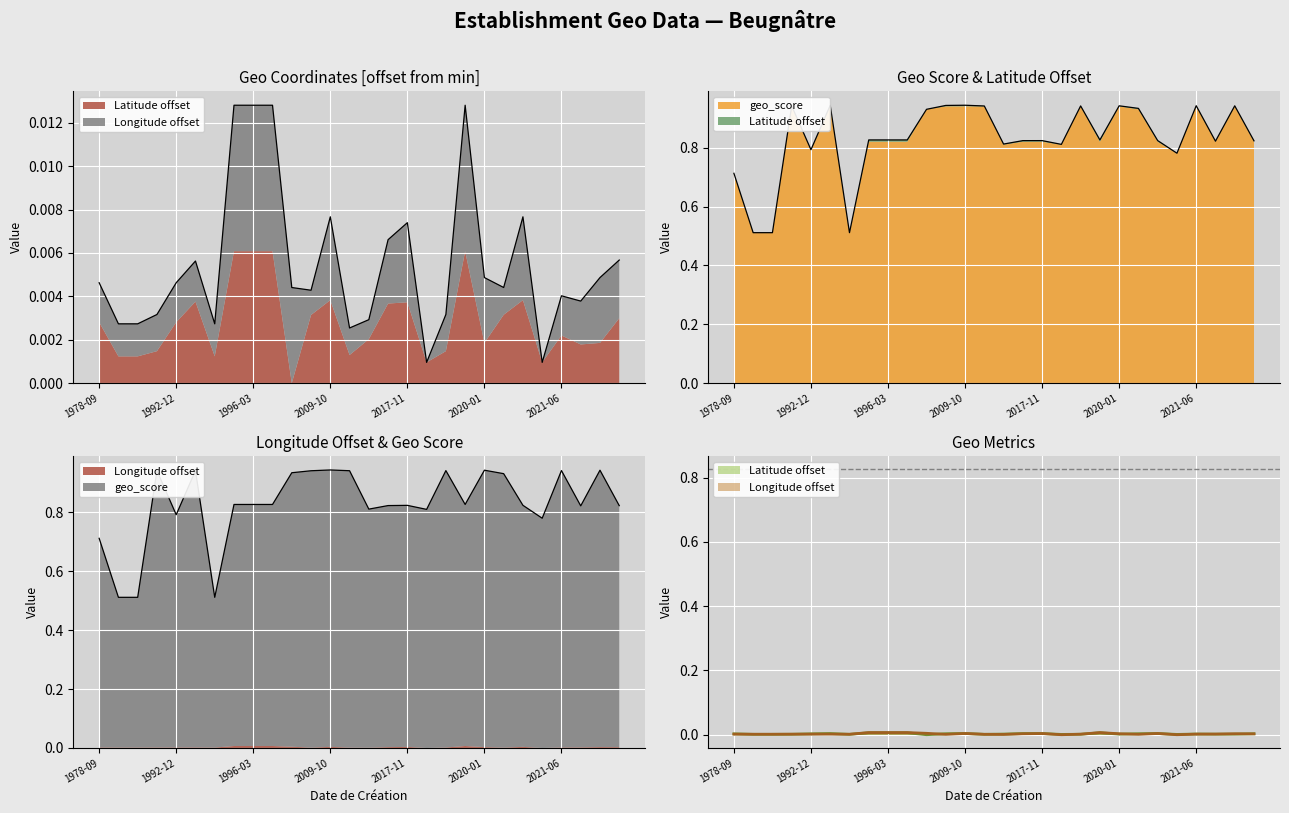

The value of geo_score at 2011-01-07 is 0.9. True or false?

True